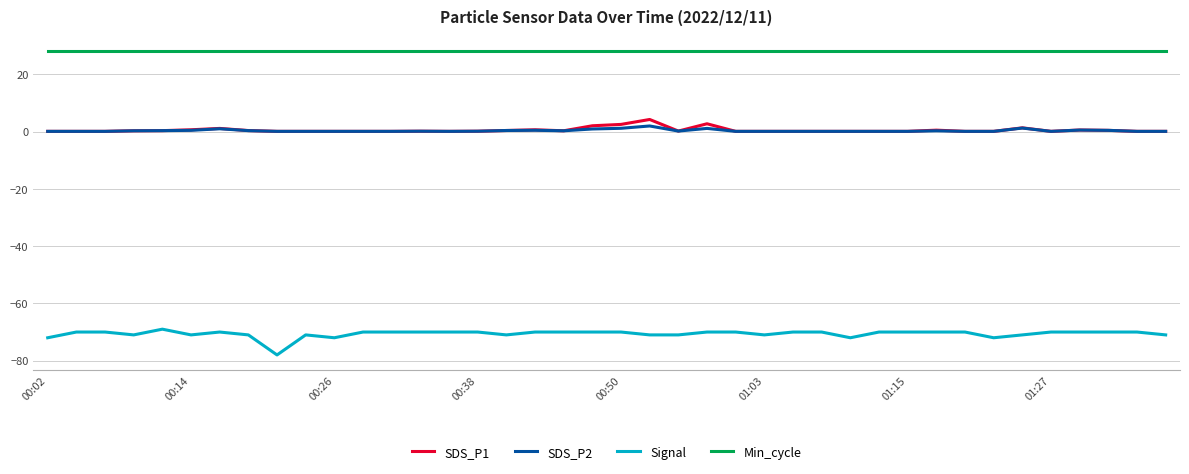

What is the sum of all Signal values?

-2825.0